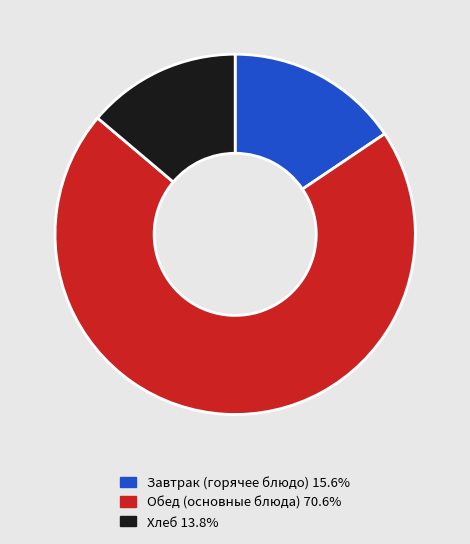

Is there a majority slice in this chart?

Yes